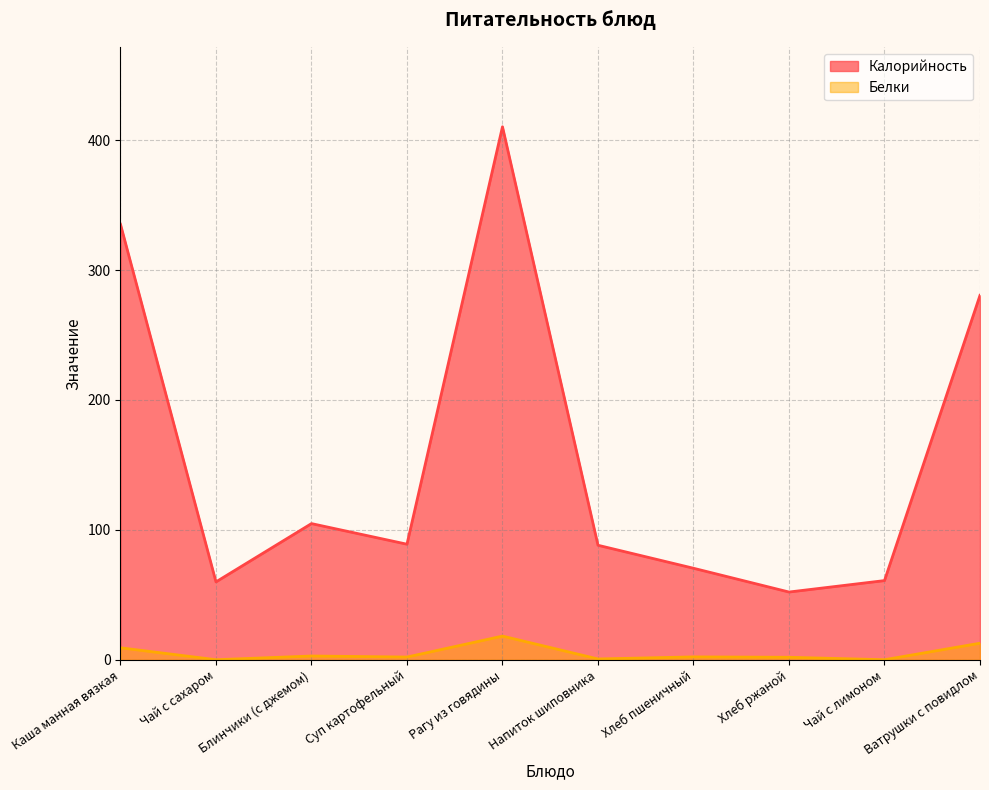

True or false: Белки and Калорийность cross at least once.

False